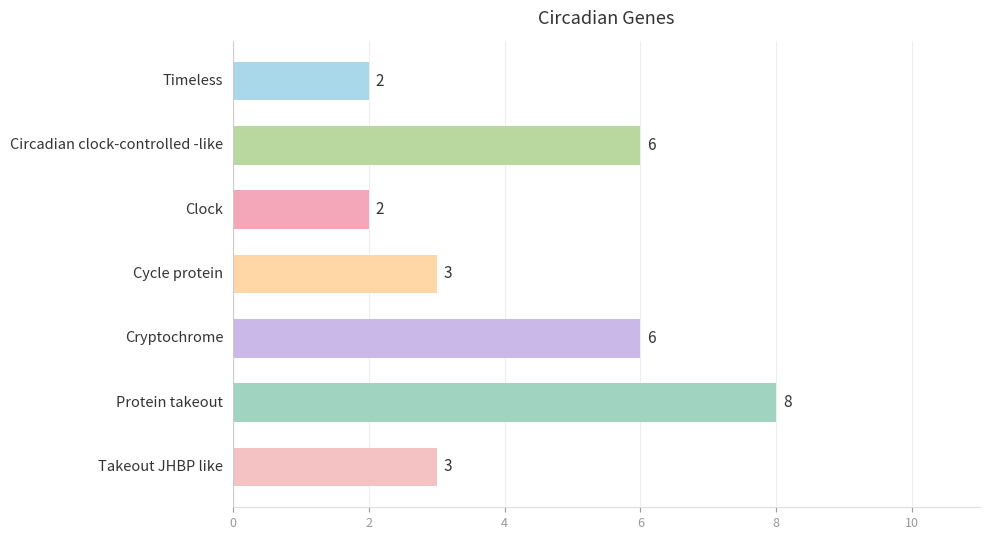

How many values are between 2 and 6?

6